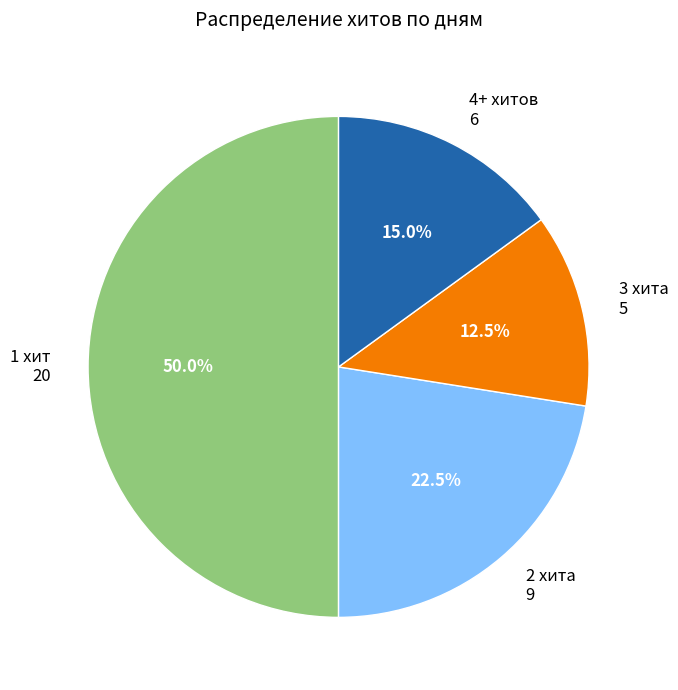

Combined, do 3 хита and 2 хита account for over 50%?

No